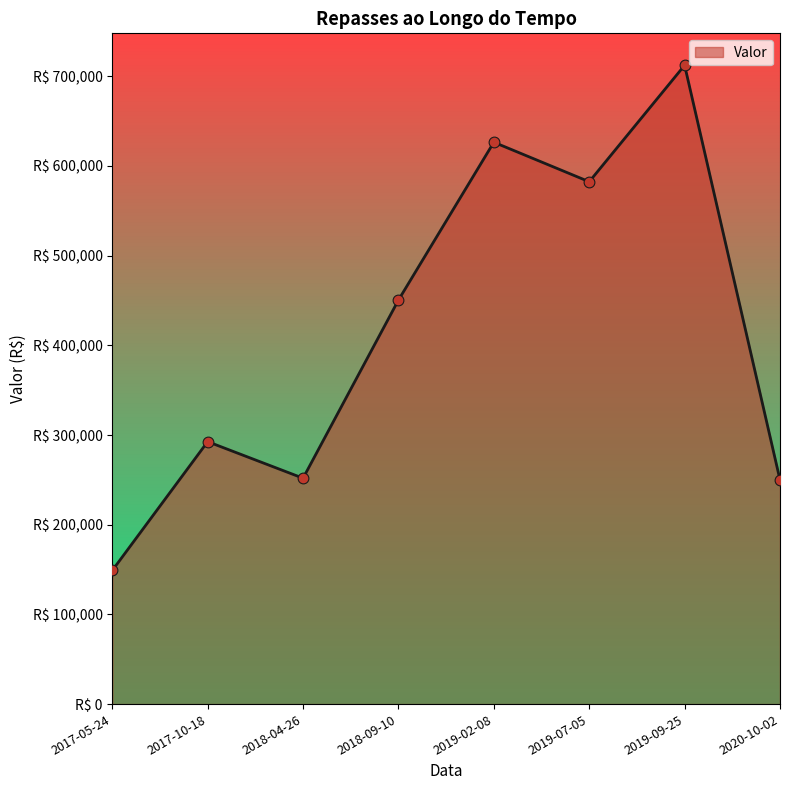

What is the ratio of the value at 2017-10-18 to the value at 2017-05-24?

2.0